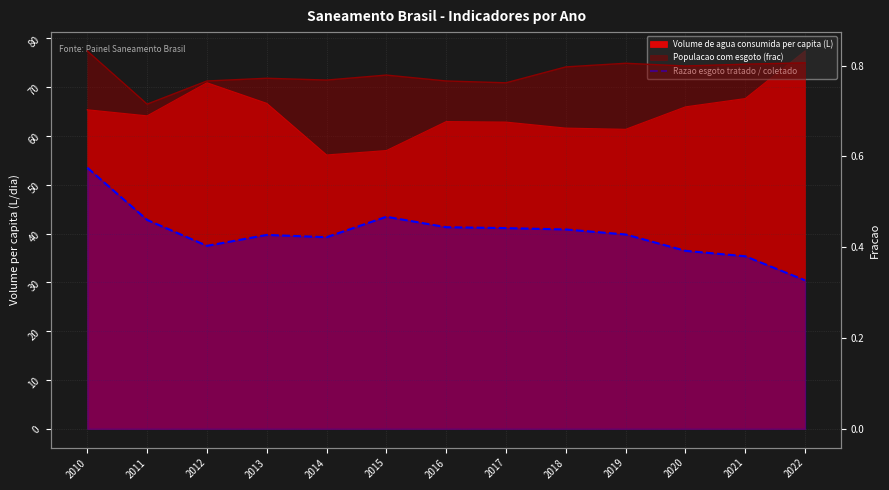

What is the smallest value displayed?

0.3